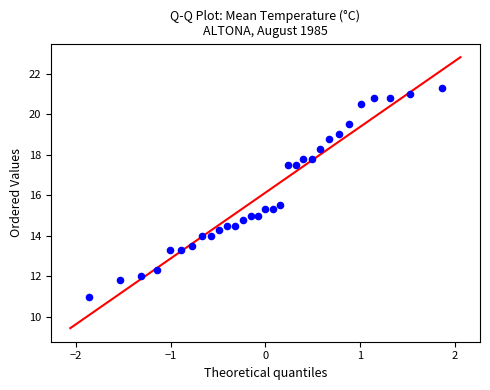

What is the range of Y values (max minus min)?

10.3